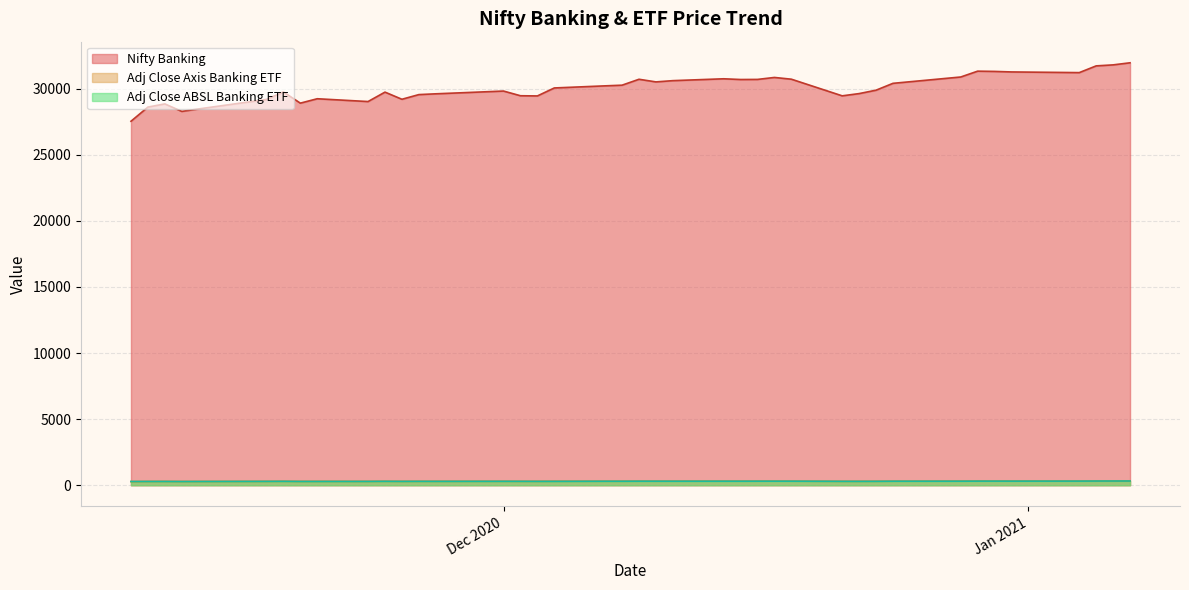

What is the sum of all axis_etf values?

11987.7